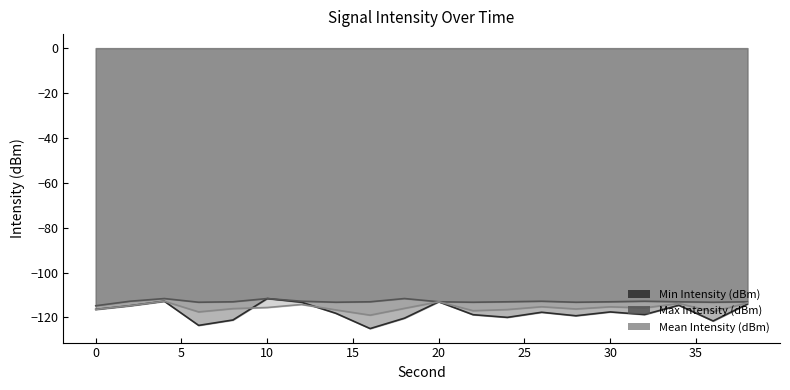

What is the sum of the Mean Intensity (dBm) values at 30 and 10?

-230.8